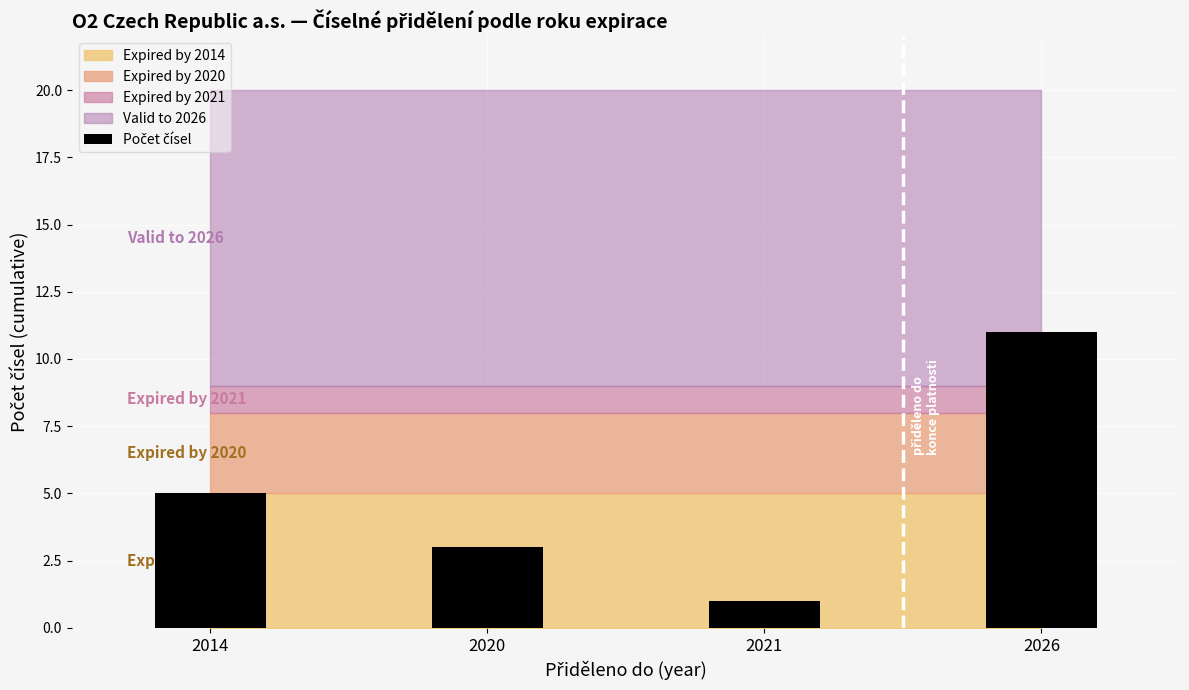

What is the minimum value shown in the chart?

1